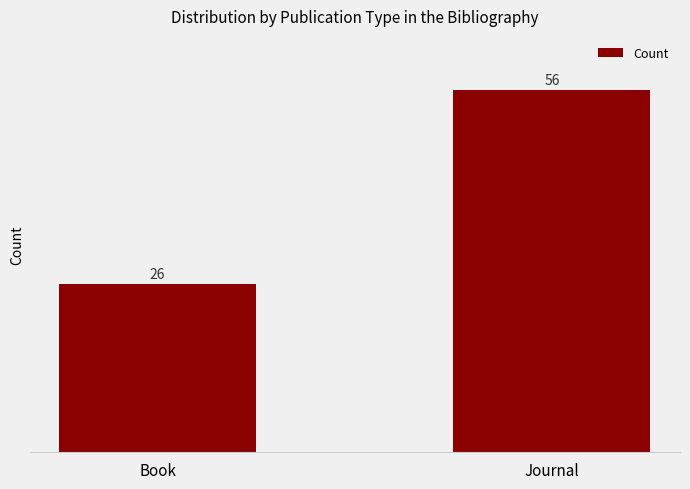

Is it true that the value at Journal is 56?

True